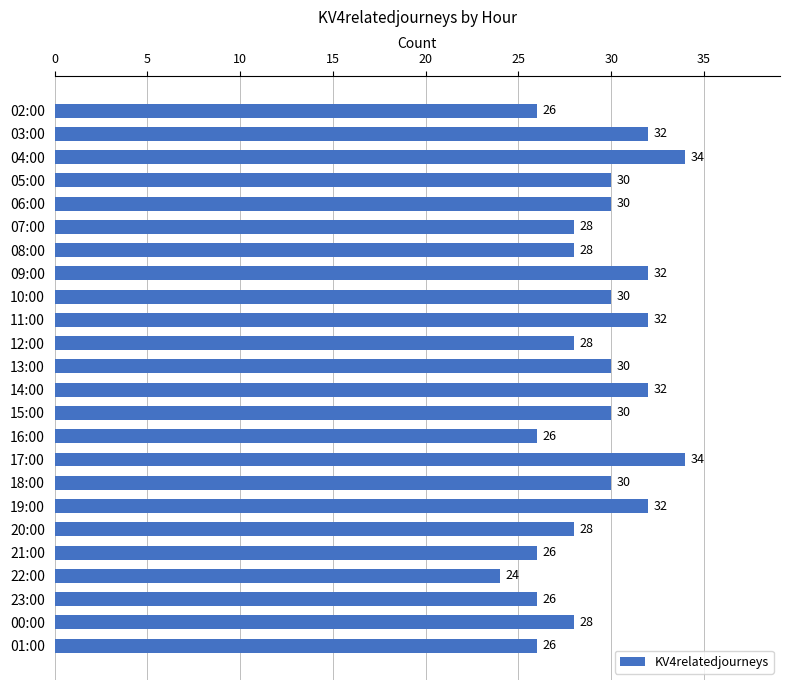

How many data points does each series have?

24